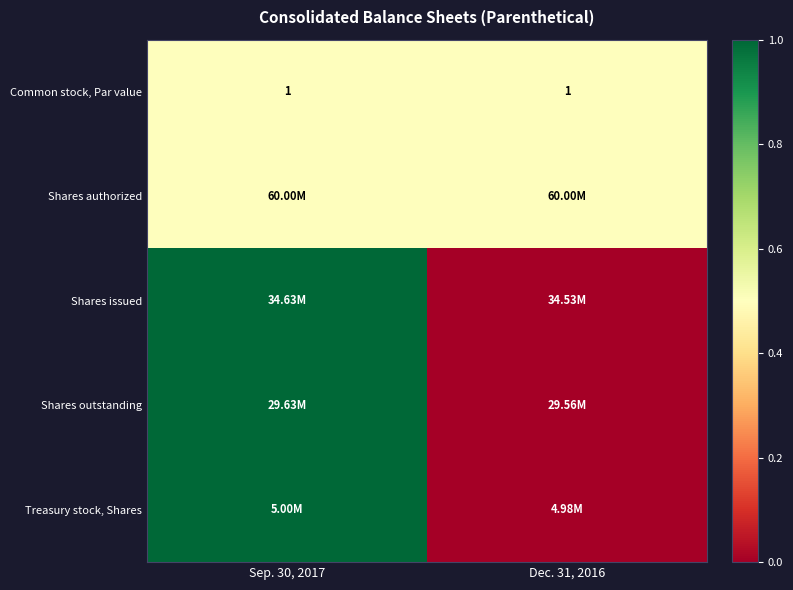

What is the sum of all Common stock, Par value values?

2.0